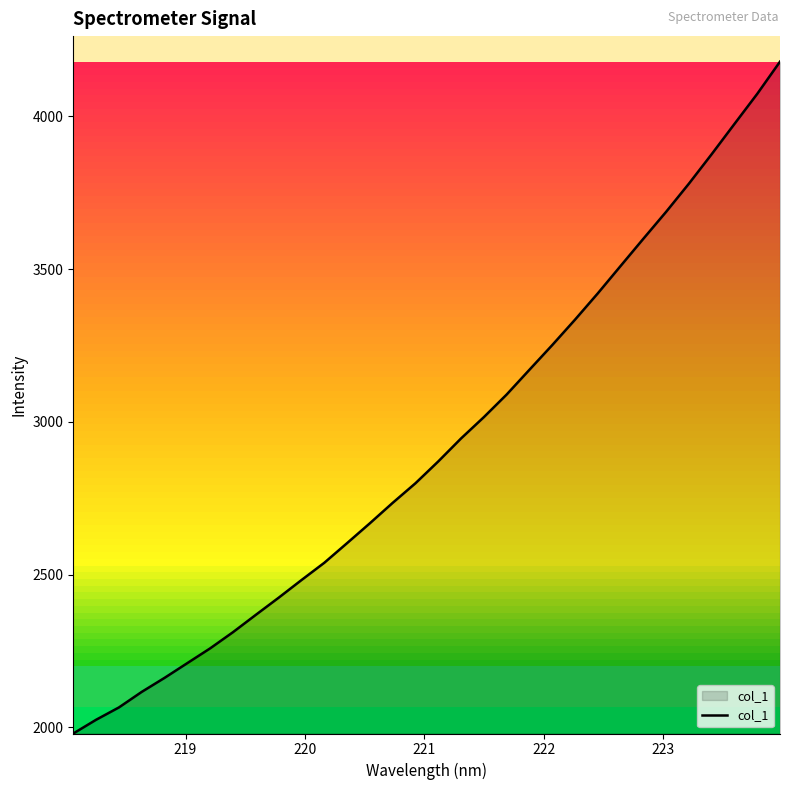

What is the smallest value displayed?

1980.0